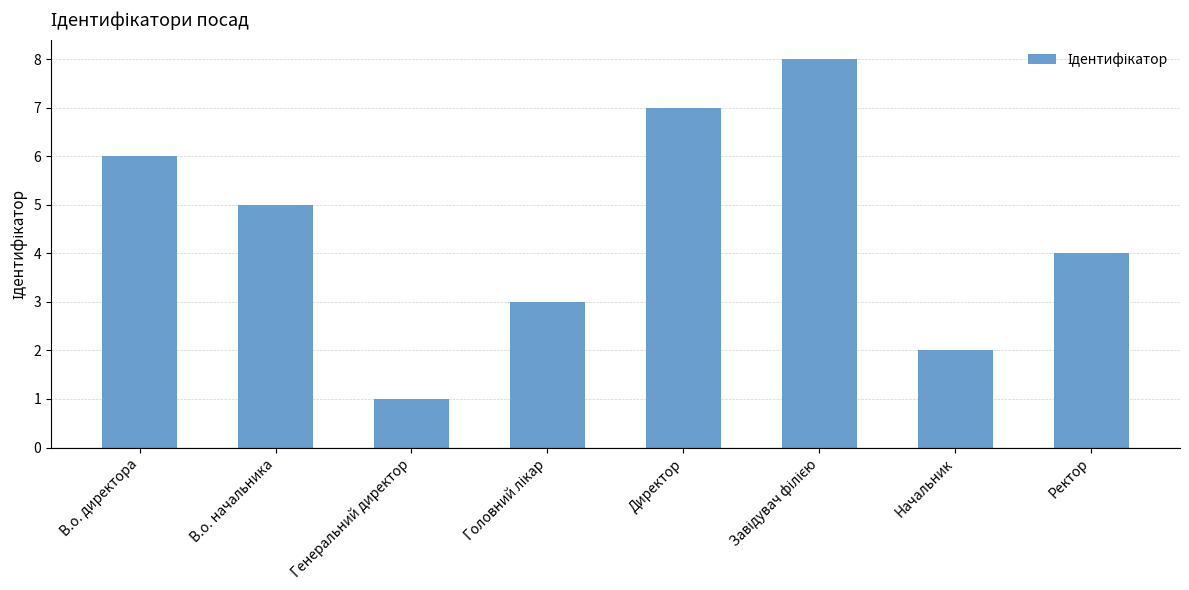

The value at Генеральний директор is 1. True or false?

True